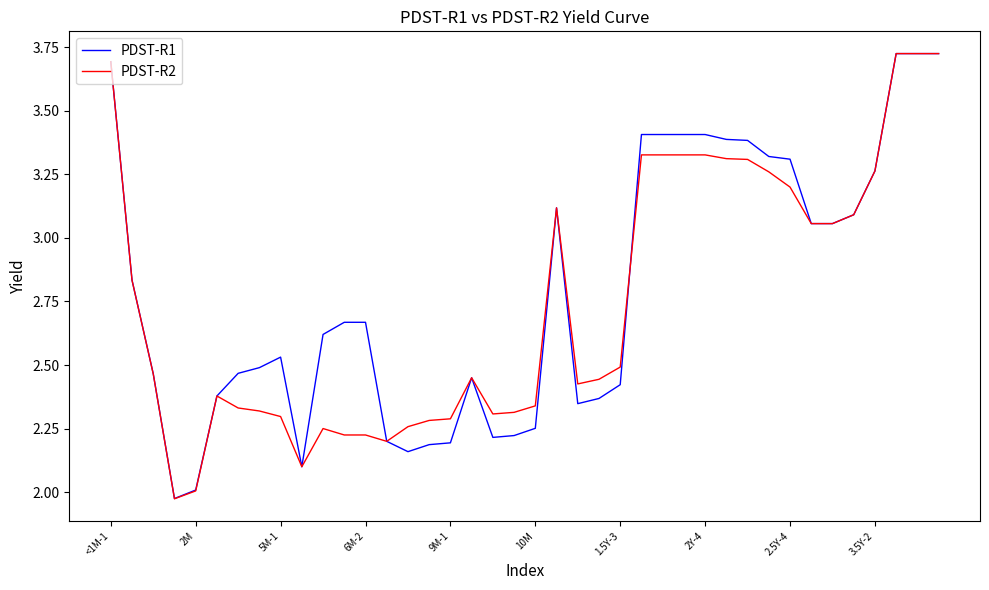

Which series has the widest spread of values?

PDST-R2